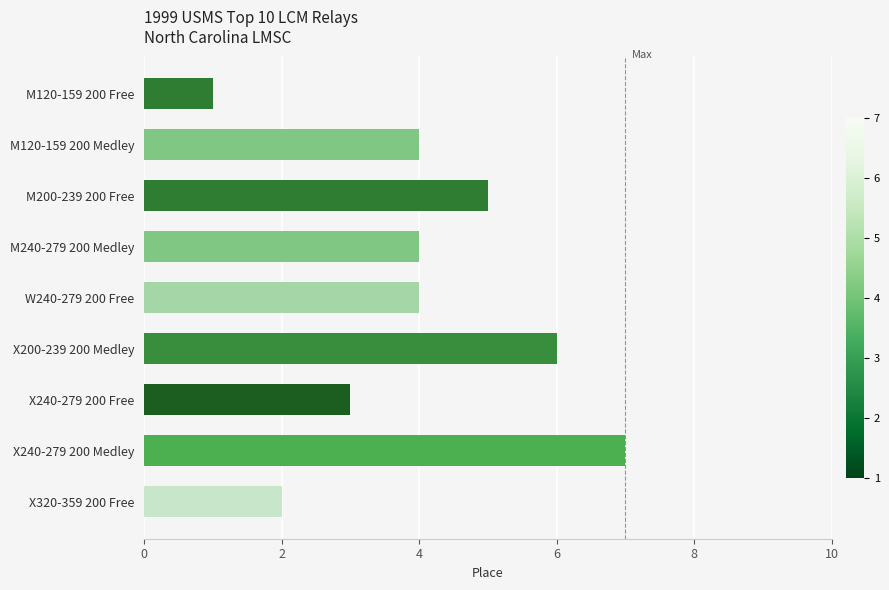

The chart shows a value of 5 at M200-239 200 Free. True or false?

True